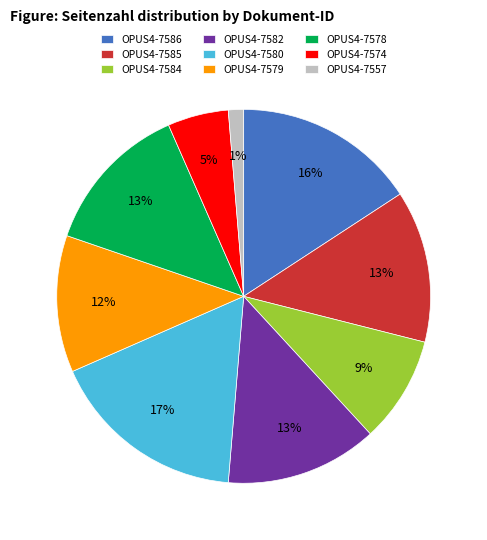

Between OPUS4-7584 and OPUS4-7585, which is larger?

OPUS4-7585